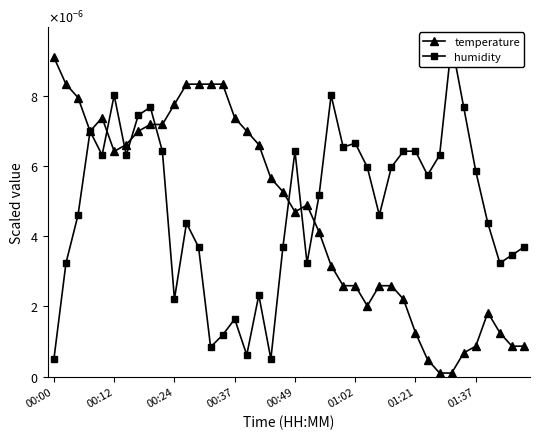

At 00:49, list the series in order from largest to smallest.

humidity, temperature